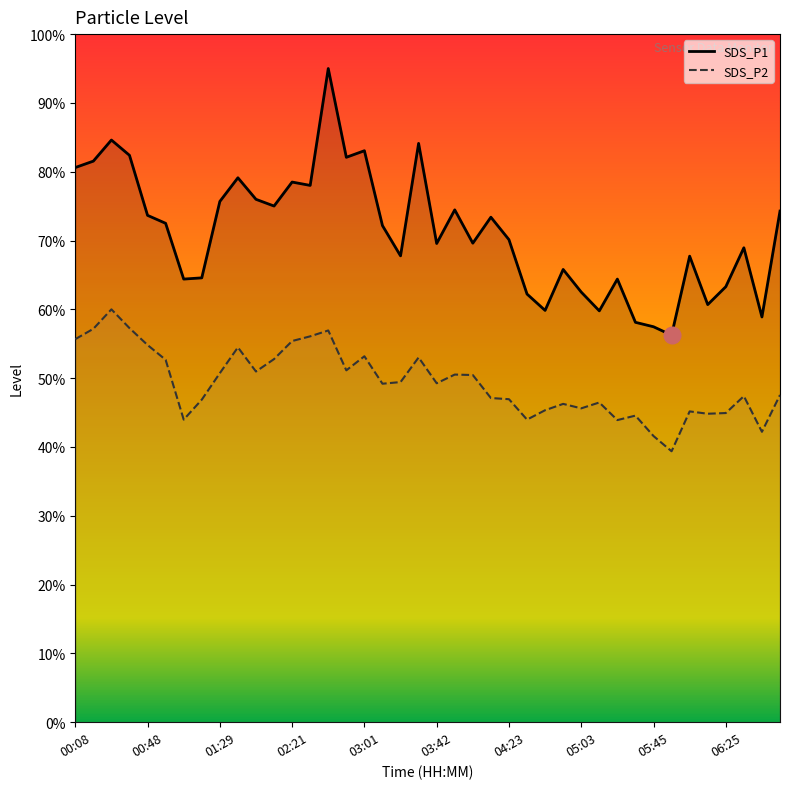

True or false: SDS_P2 and SDS_P1 cross at least once.

False